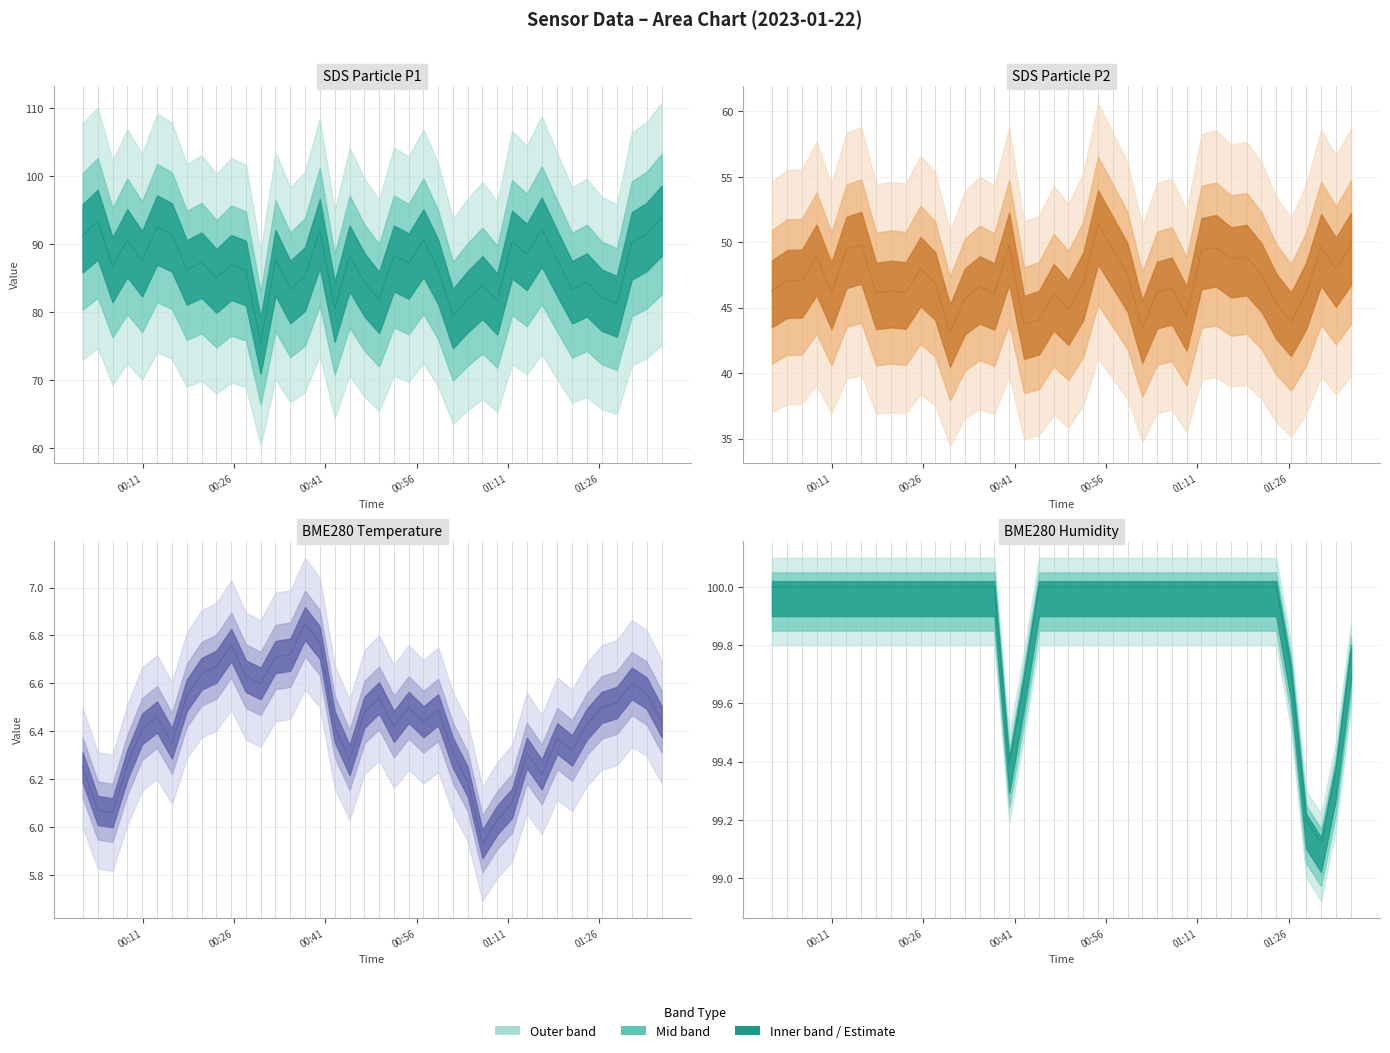

True or false: BME280_humidity has more than 1 interior local peaks.

False